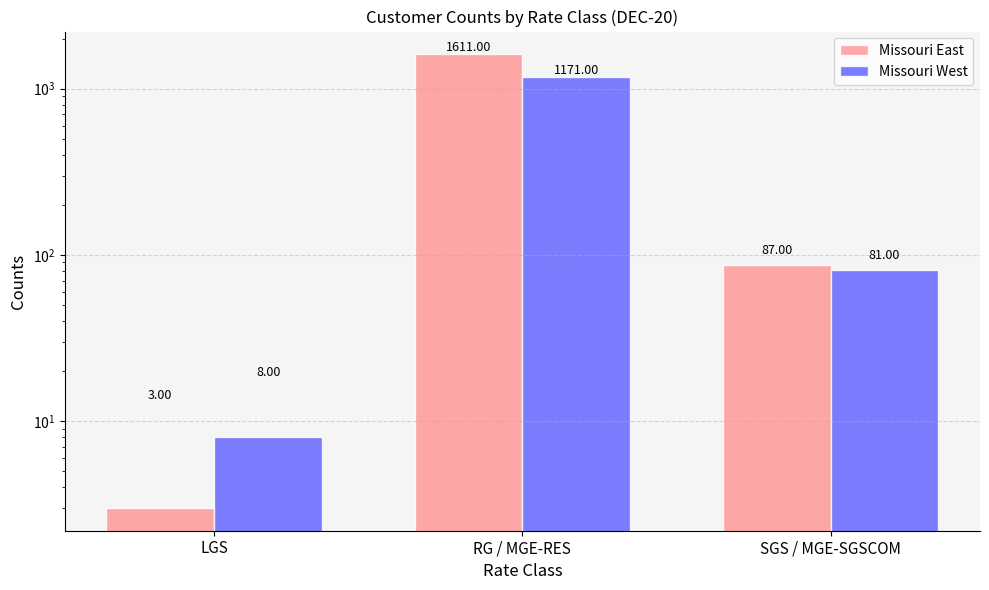

List the labels in order of Missouri West value, smallest first.

LGS, SGS / MGE-SGSCOM, RG / MGE-RES